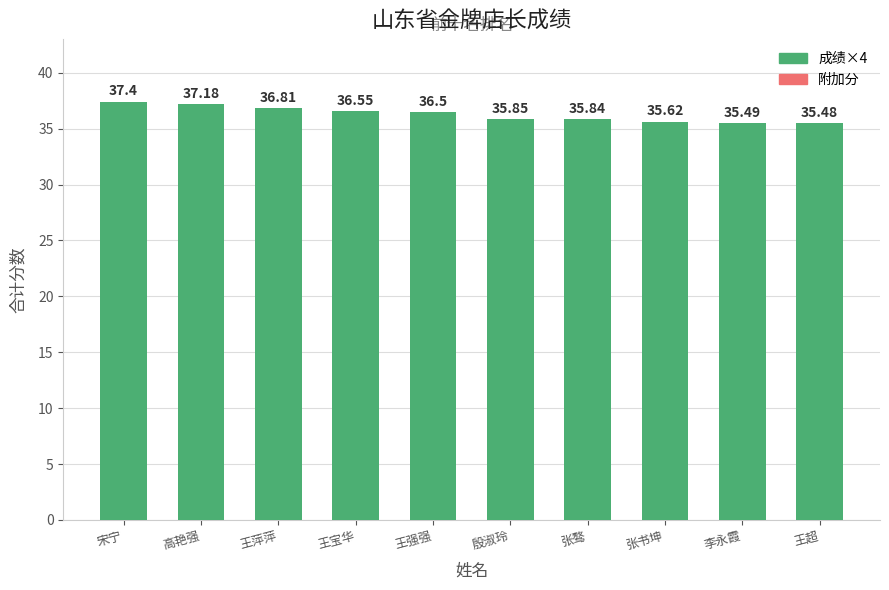

Rank the categories by value from lowest to highest.

王超, 李永霞, 张书坤, 张骜, 殷淑玲, 王强强, 王宝华, 王萍萍, 高艳强, 宋宁